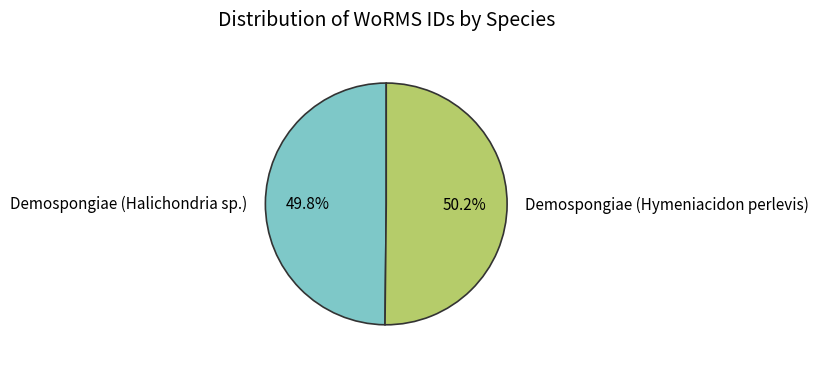

Is there a majority slice in this chart?

Yes